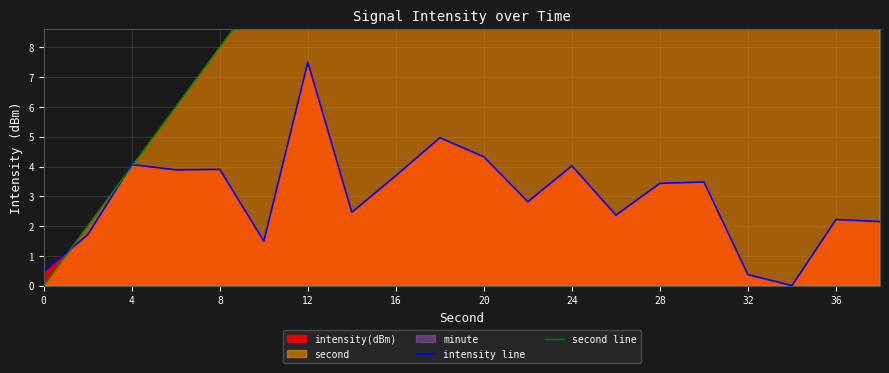

Is it true that intensity line equals 1.3 at 4?

False